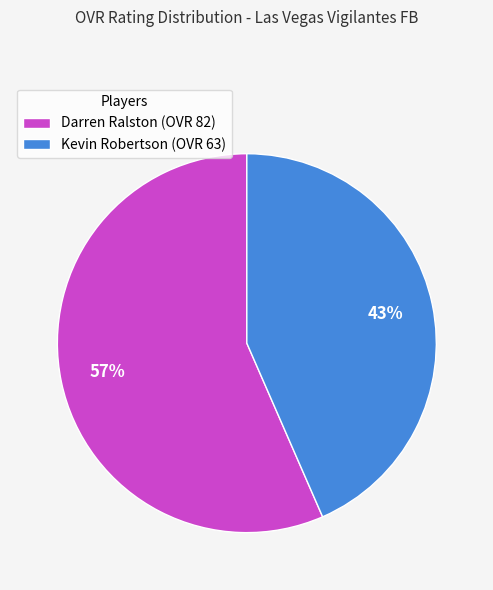

What percentage is the Kevin Robertson slice, to the nearest percent?

43%